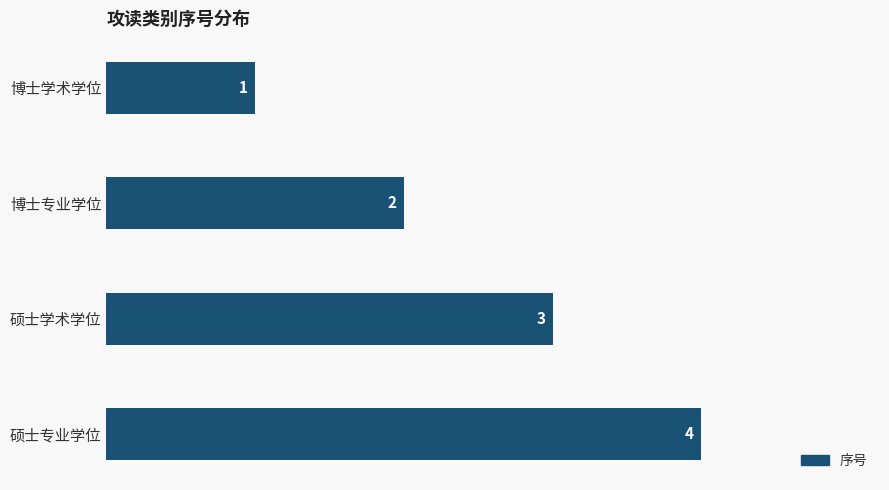

What is the difference between the second highest and second lowest values?

1